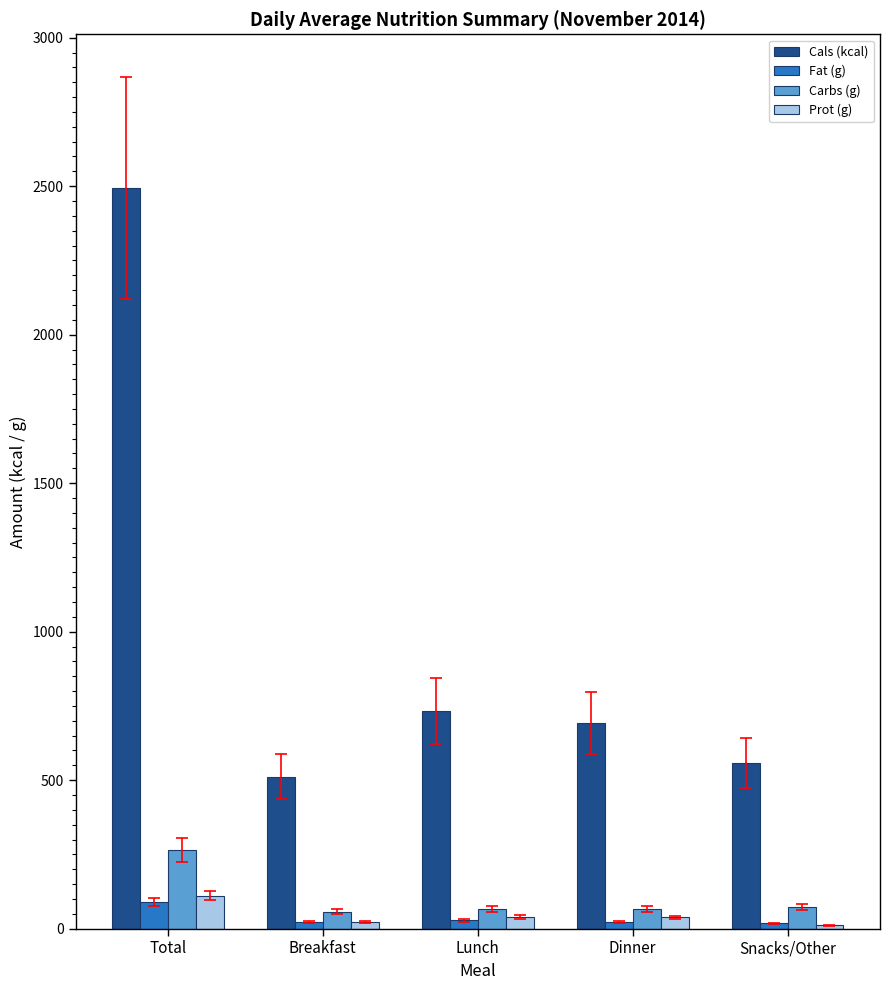

The value of Prot (g) at Total is 111.5. True or false?

True